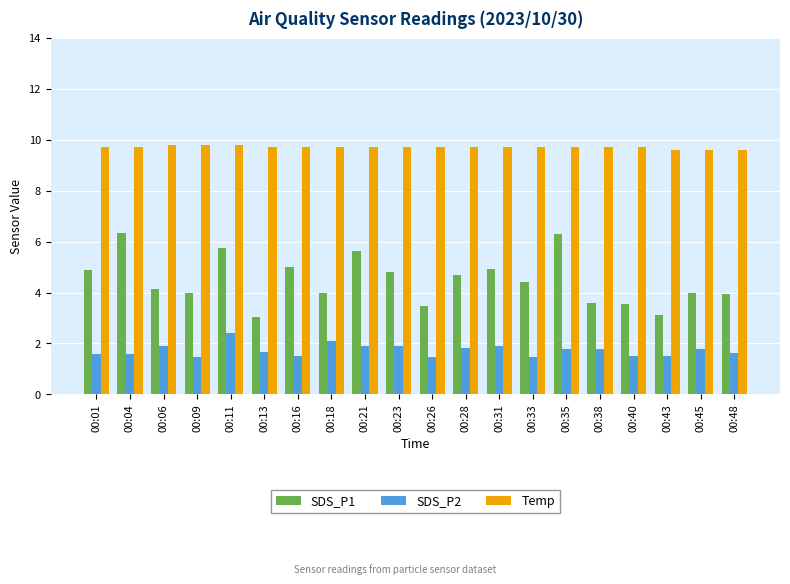

What is the difference between the highest and lowest values at 00:40?

8.2